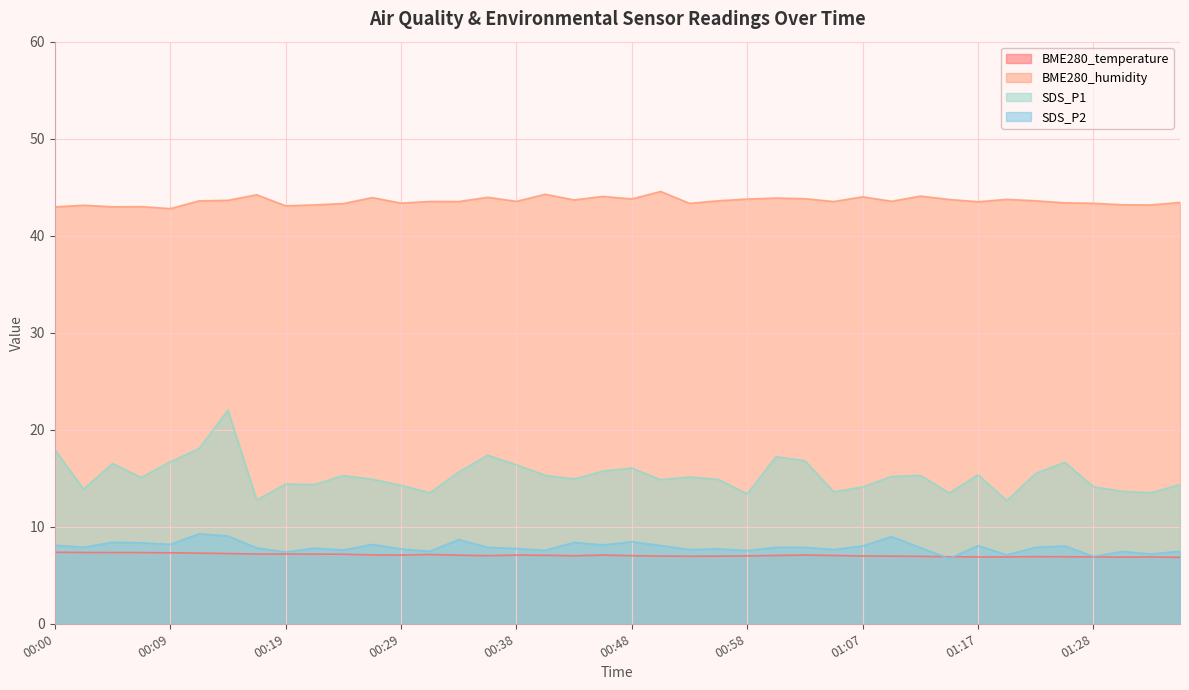

How many distinct data groups are displayed?

4